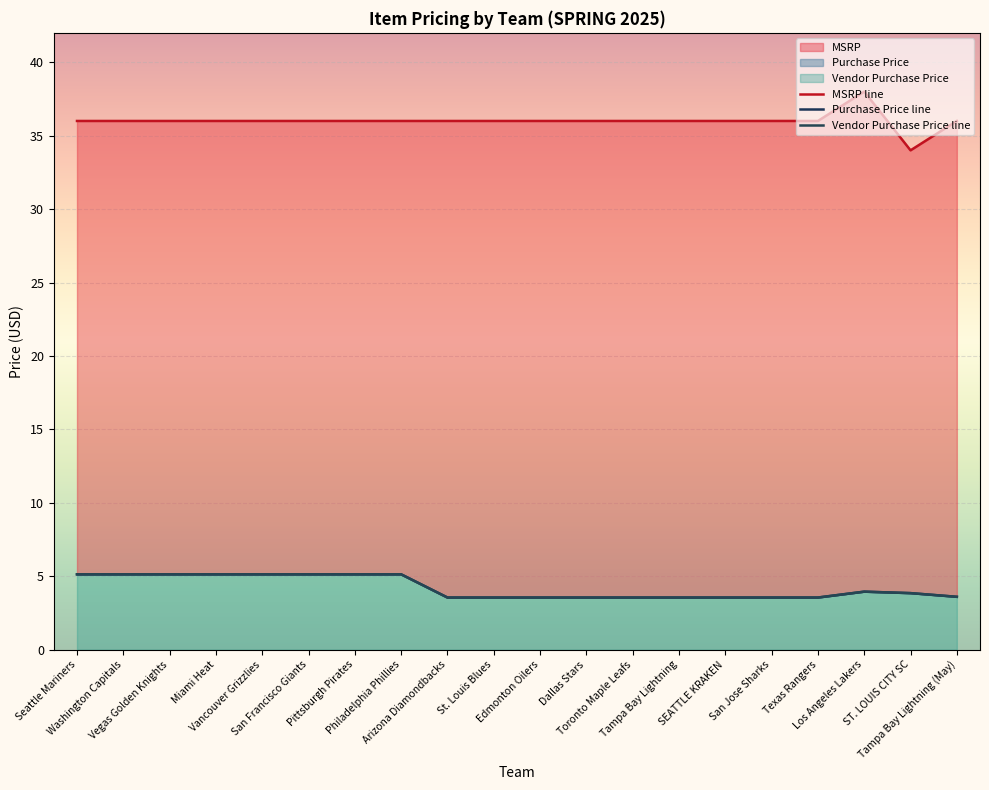

What value does the Purchase Price series have at Texas Rangers?

3.5